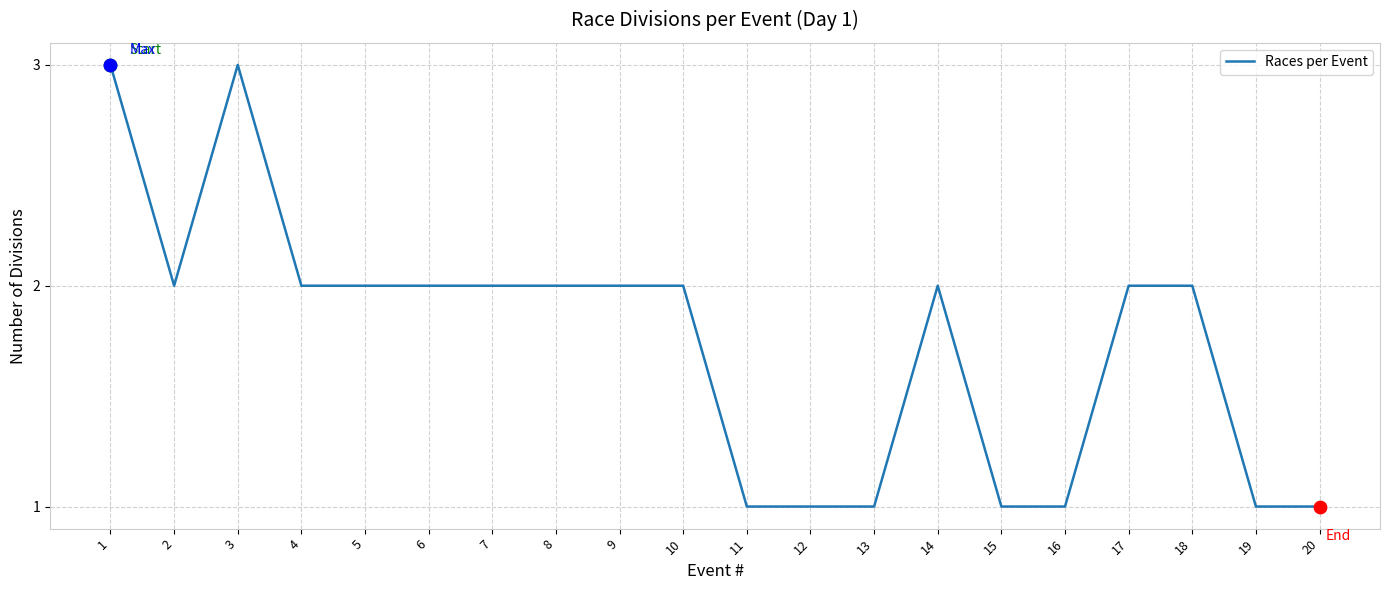

What is the ratio of the value at 3 to the value at 13?

3.0